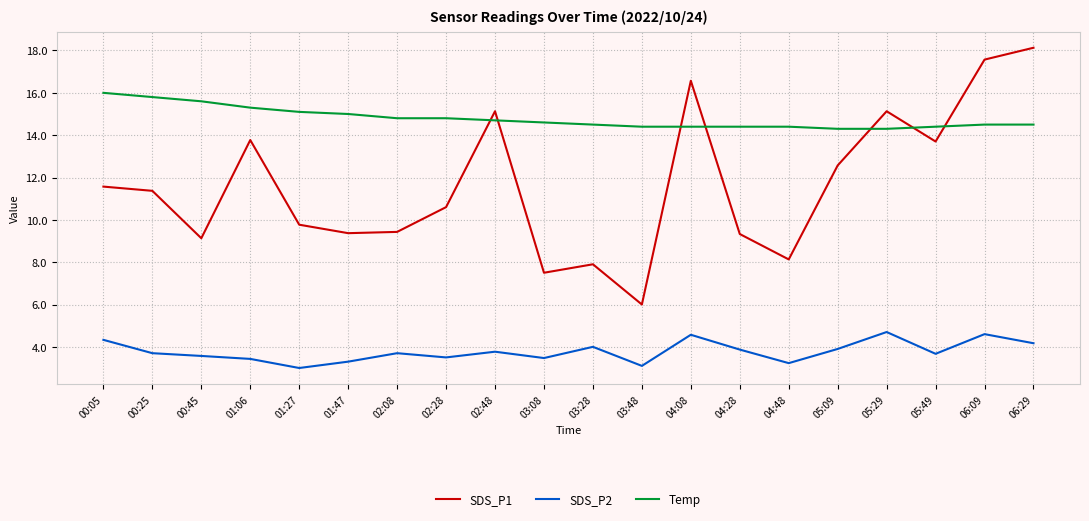

Which series has the largest total across all categories?

Temp